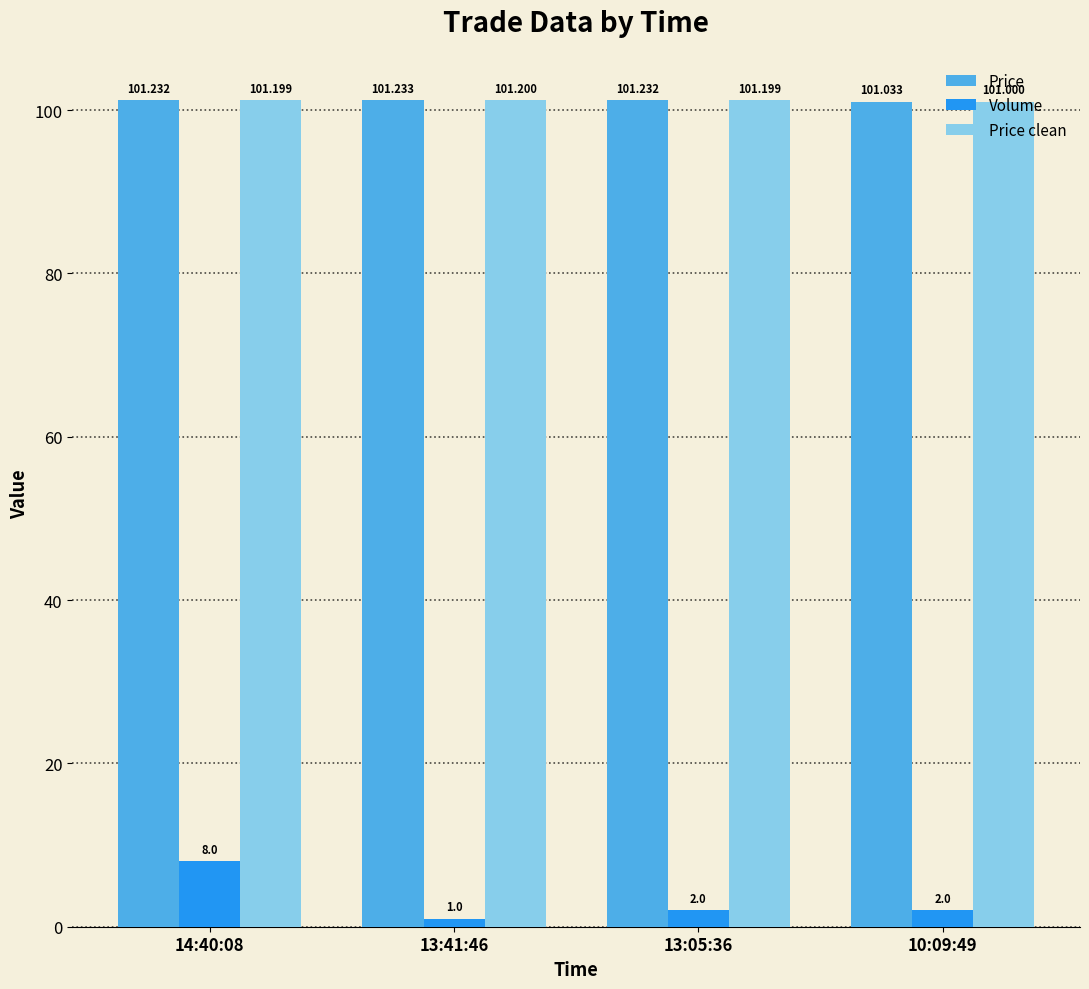

Which series has the widest spread of values?

Volume